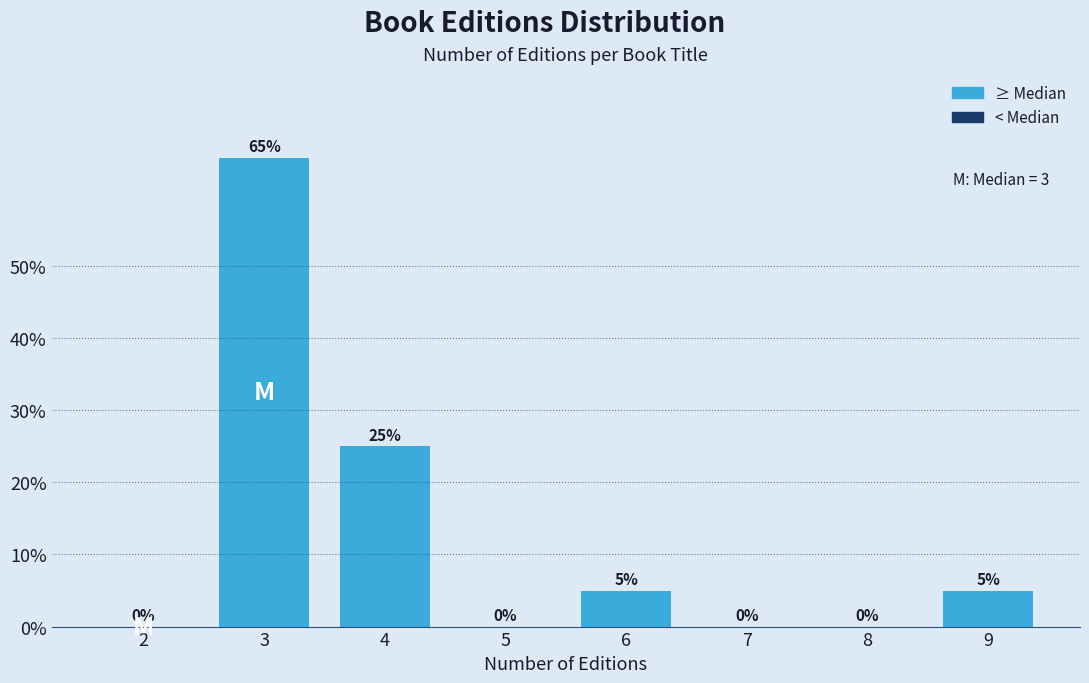

Reading left to right, extract all data points from this chart.

2=0	3=65	4=25	5=0	6=5	7=0	8=0	9=5